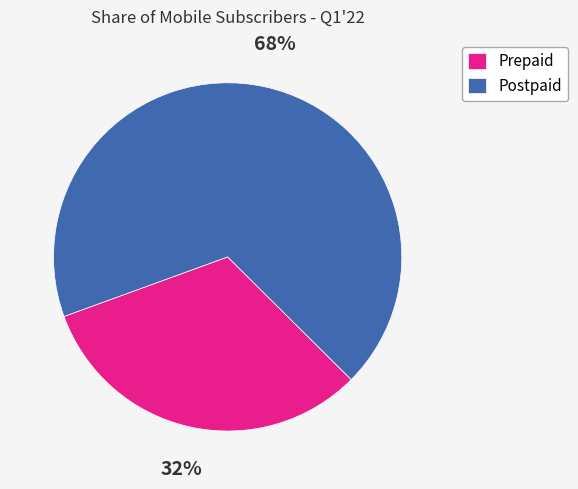

Do Postpaid and Prepaid together represent more than half of the pie?

Yes